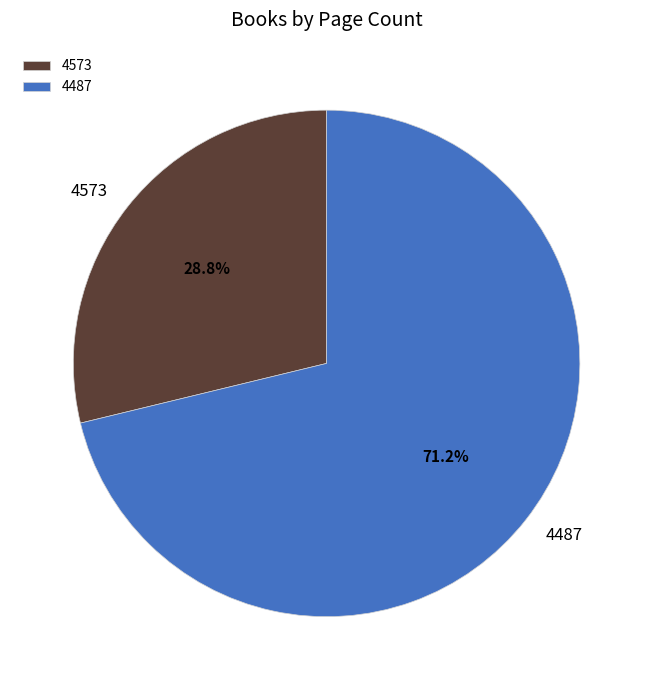

To the nearest percent, what is the average slice percentage?

50%